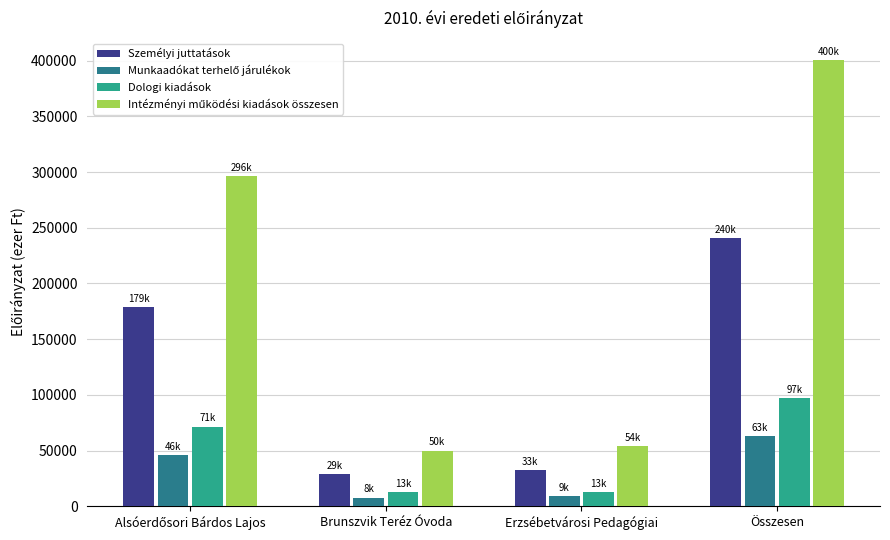

Is it true that Személyi juttatások equals 240430 at Összesen?

True